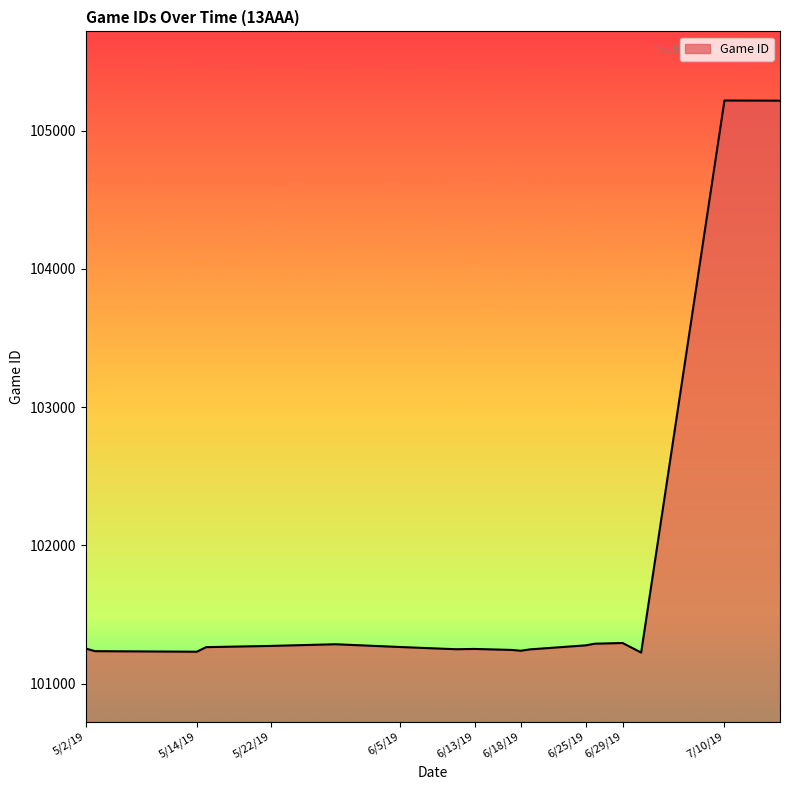

What is the difference between the maximum and minimum values?

3992